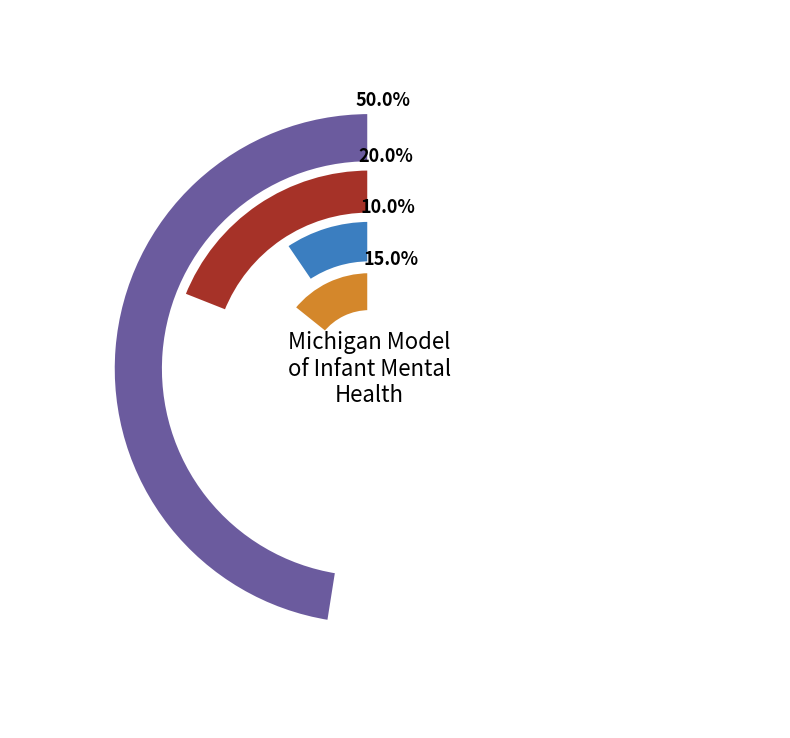

What percentage is the High slice, to the nearest percent?

10%